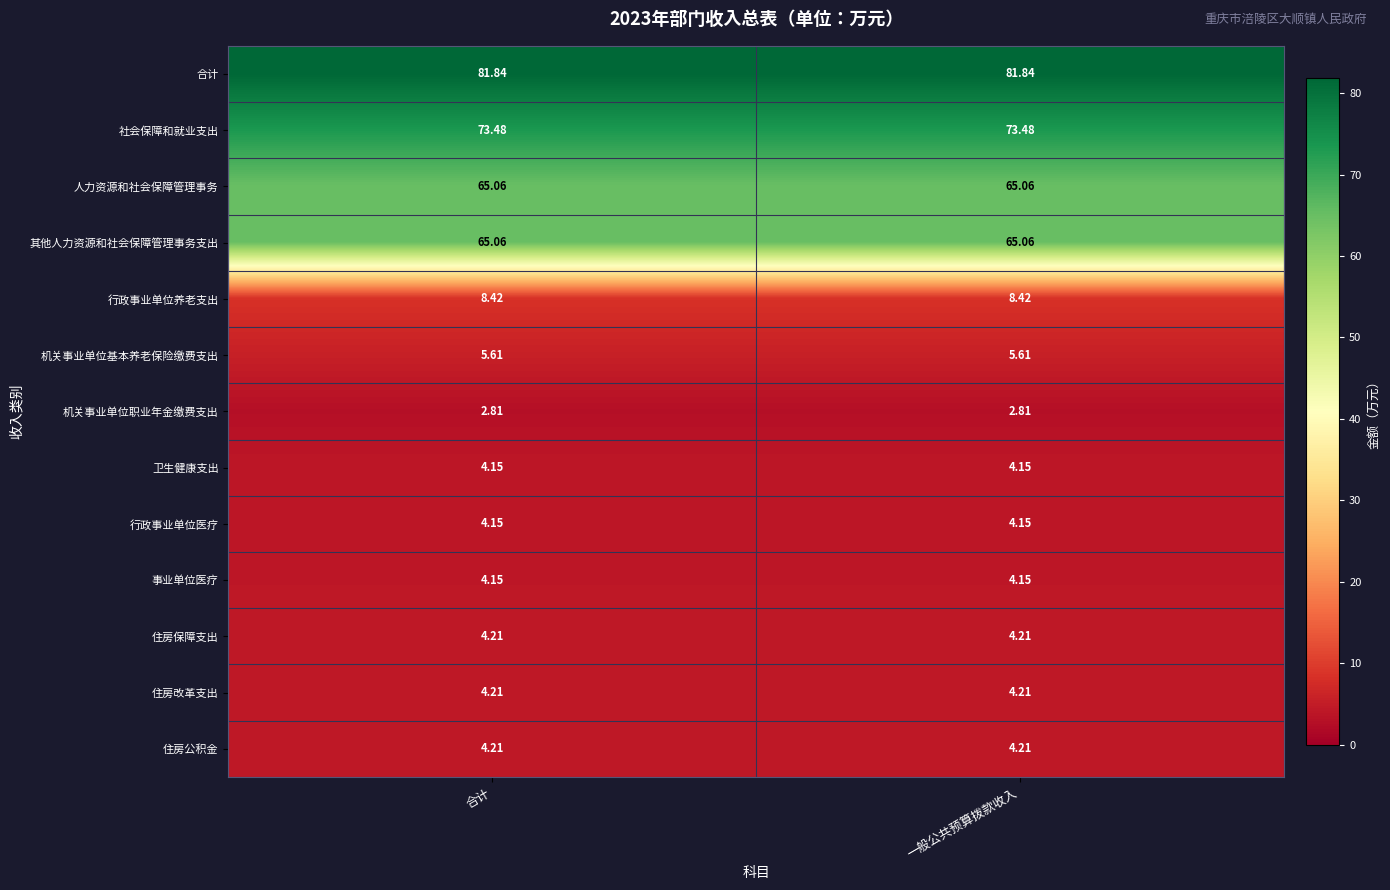

Which series has the largest total across all categories?

合计